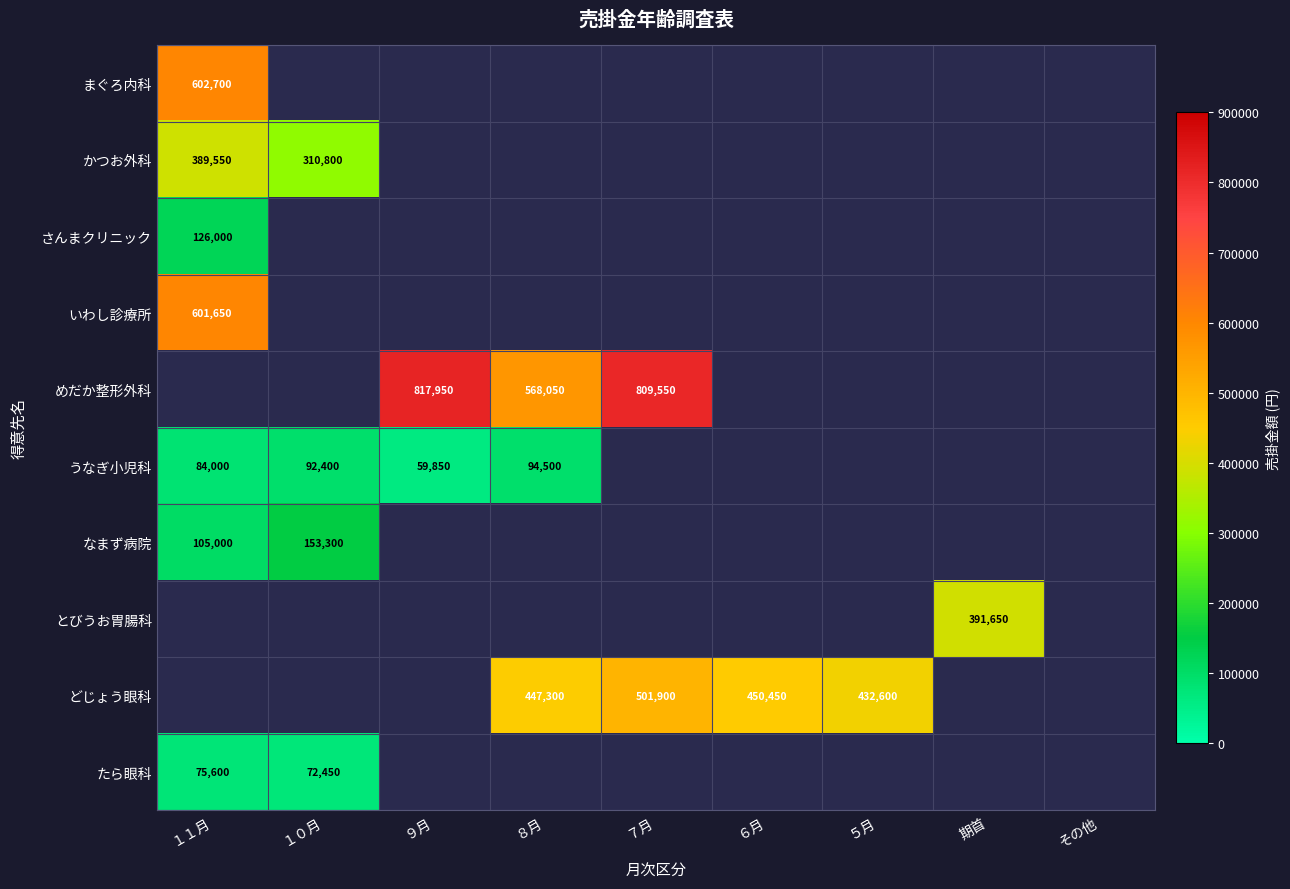

The めだか整形外科 series shows 817950 at ９月. True or false?

True